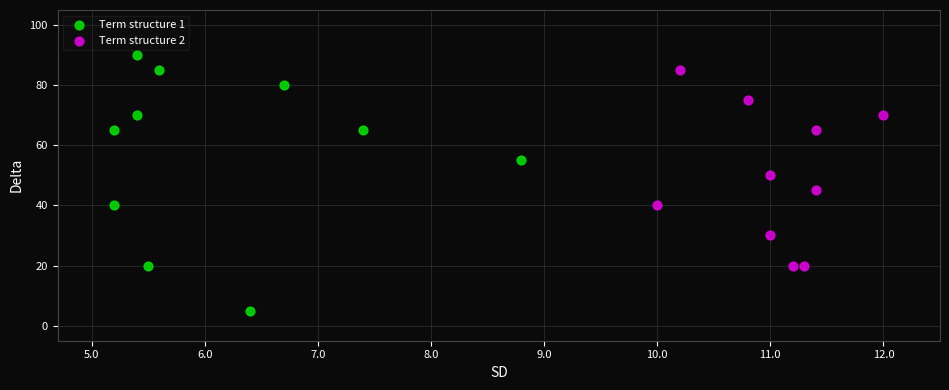

Which series has the largest Y range (max minus min)?

Term structure 1